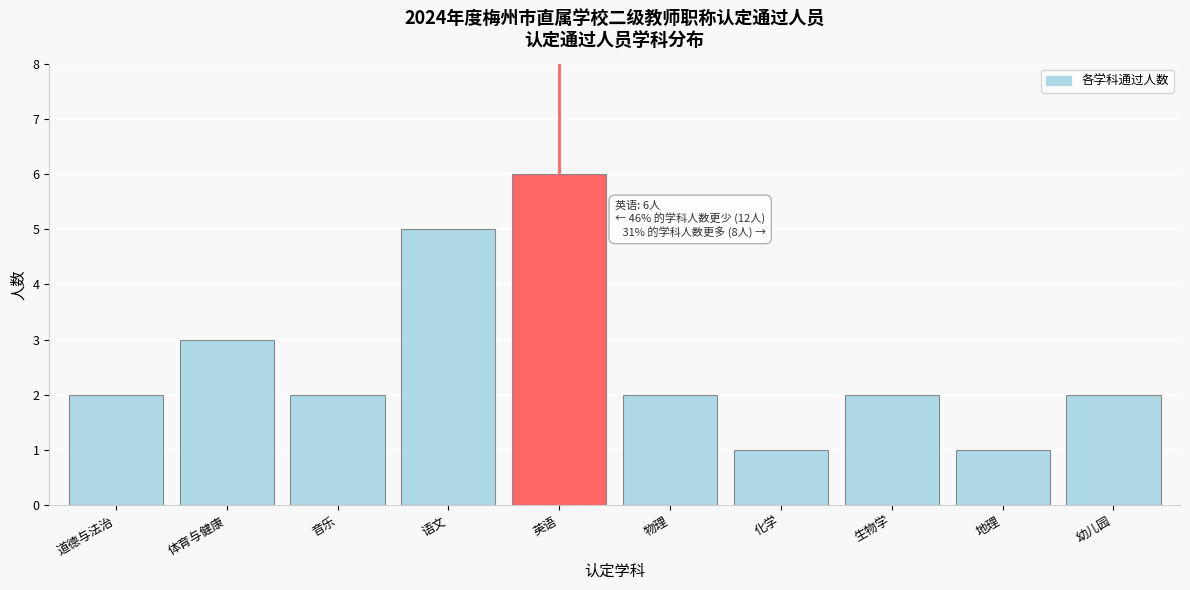

Reading right to left, what are all the values shown in this chart?

2	1	2	1	2	6	5	2	3	2